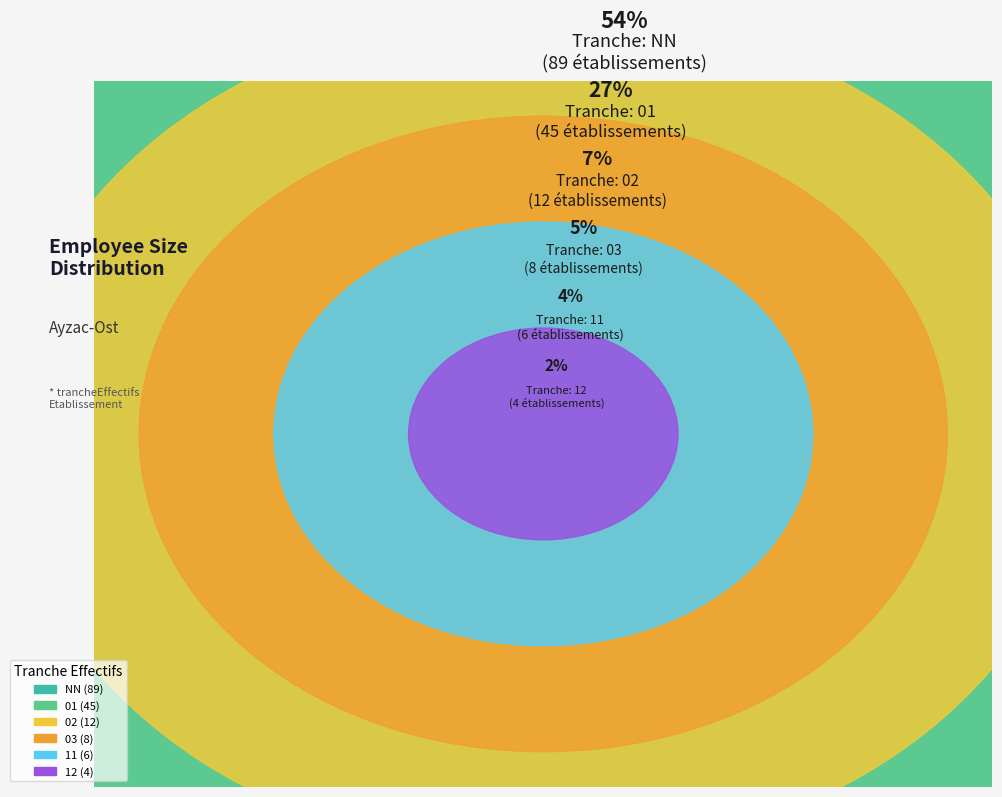

Is there a majority slice in this chart?

Yes